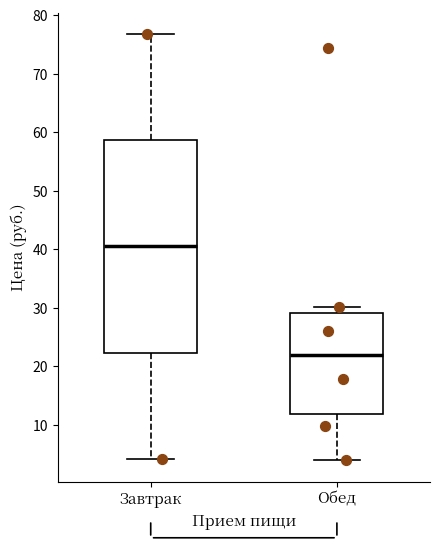

Which box has the lowest median line?

Обед